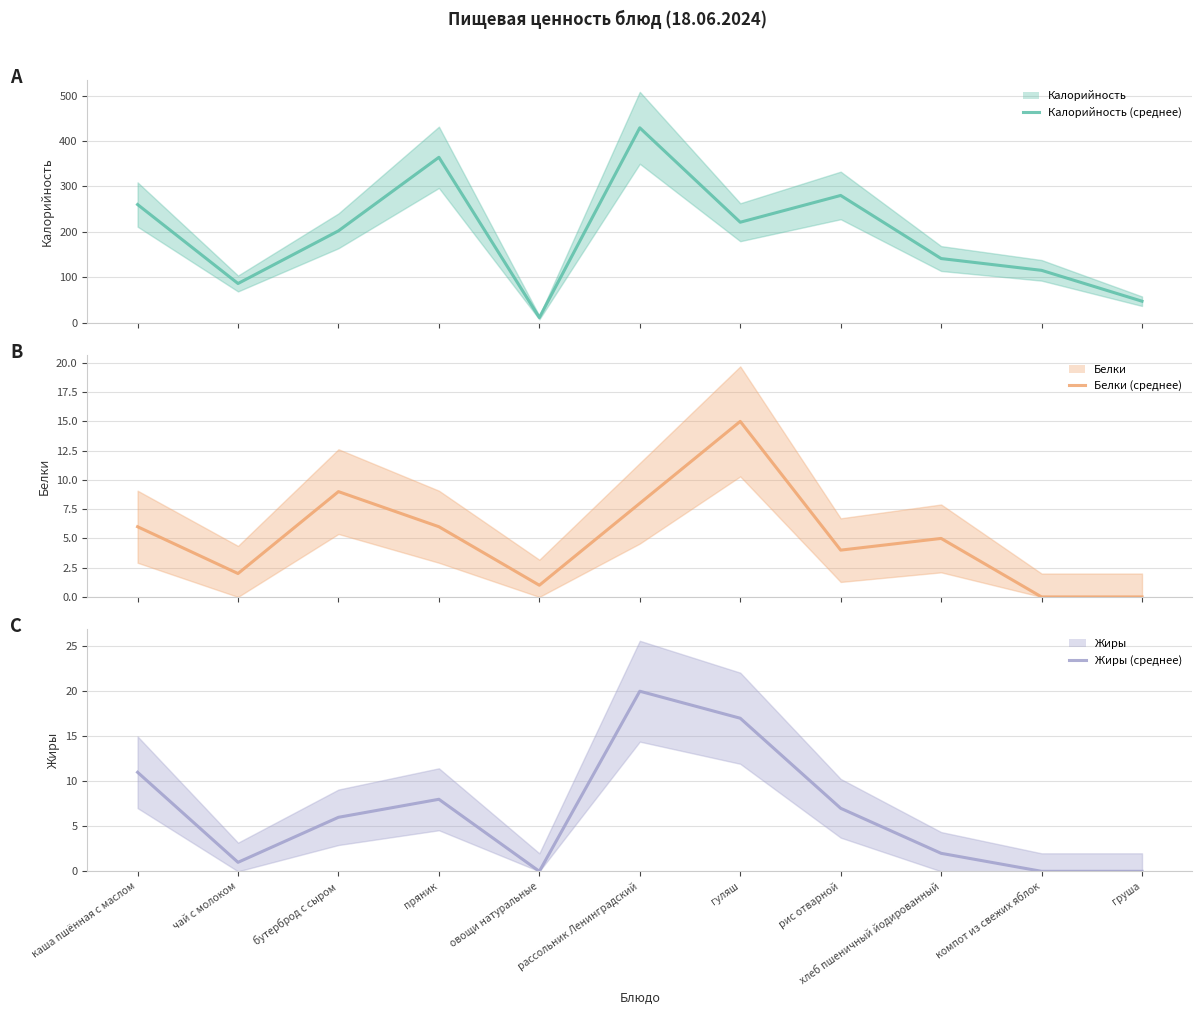

True or false: Белки (линия) and Жиры (линия) cross at least once.

True